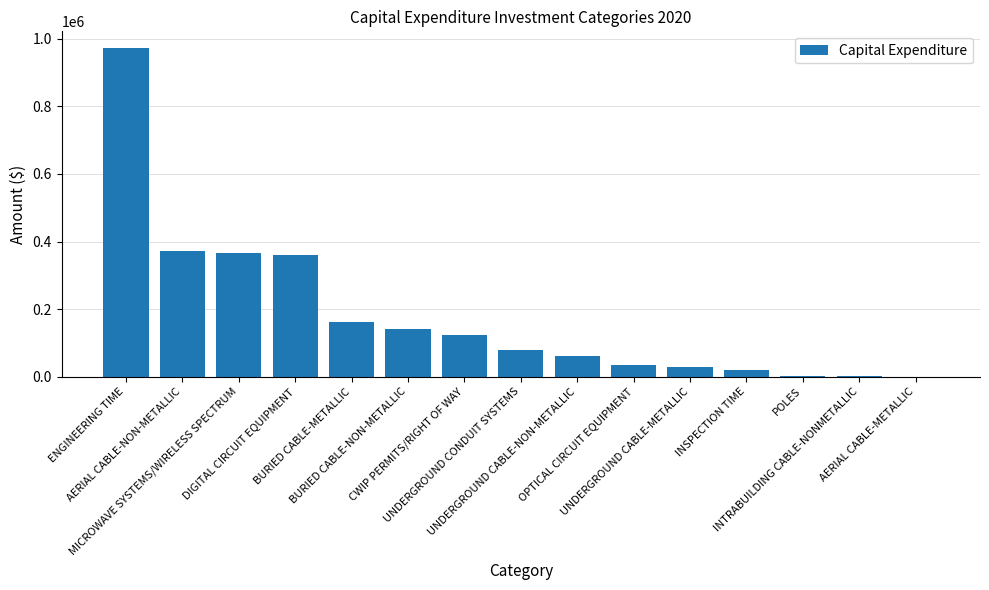

What is the maximum value shown in the chart?

973597.1